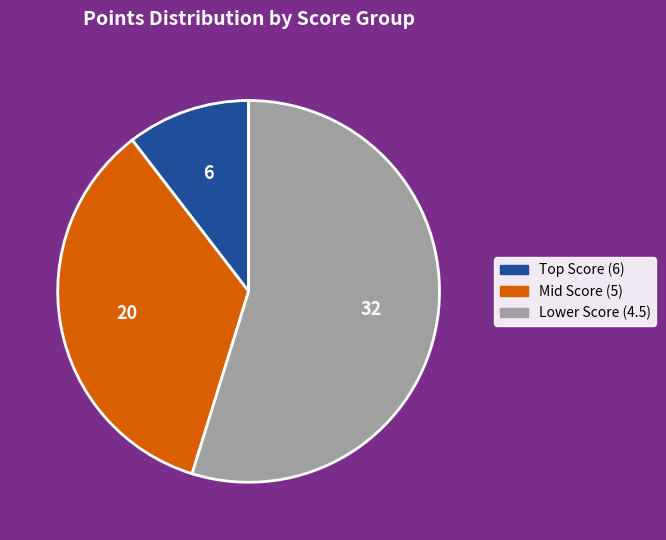

What is the ratio of the value at Lower Score (4.5) to the value at Mid Score (5)?

1.6